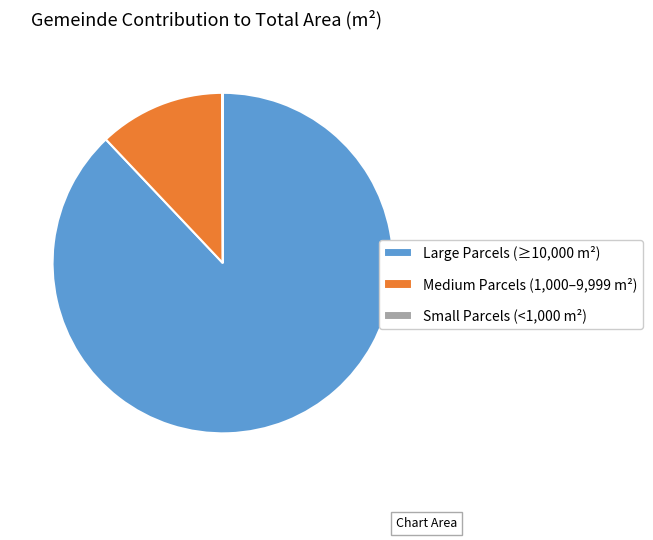

Combined, do Large Parcels (≥10,000 m²) and Medium Parcels (1,000–9,999 m²) account for over 50%?

Yes